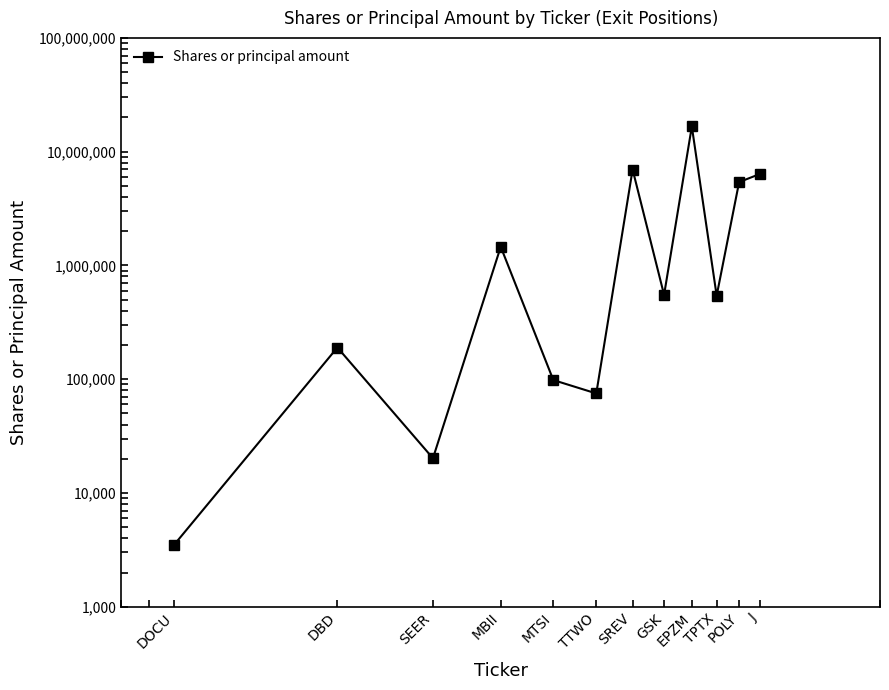

What position from the right is DBD?

11